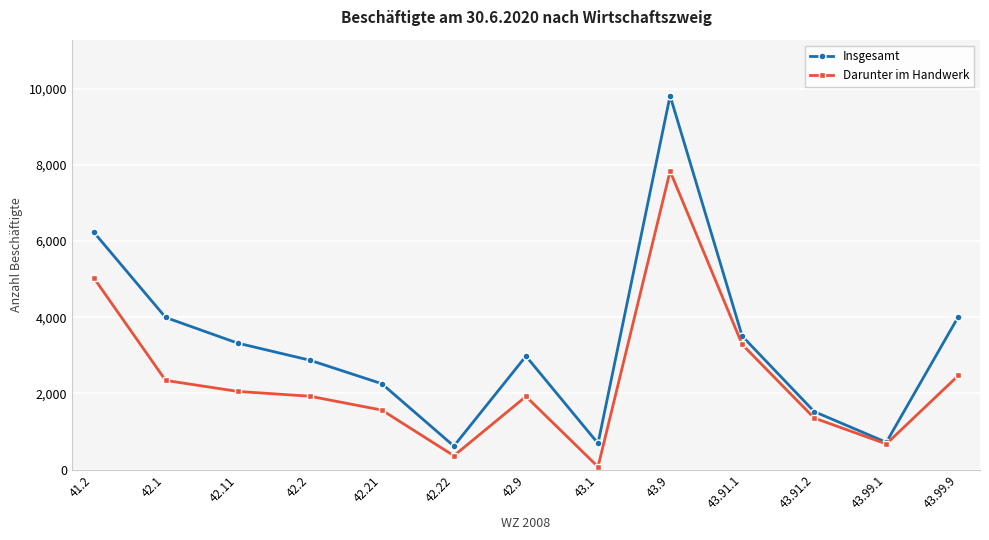

What is the difference between the maximum and minimum values in the Insgesamt series?

9194